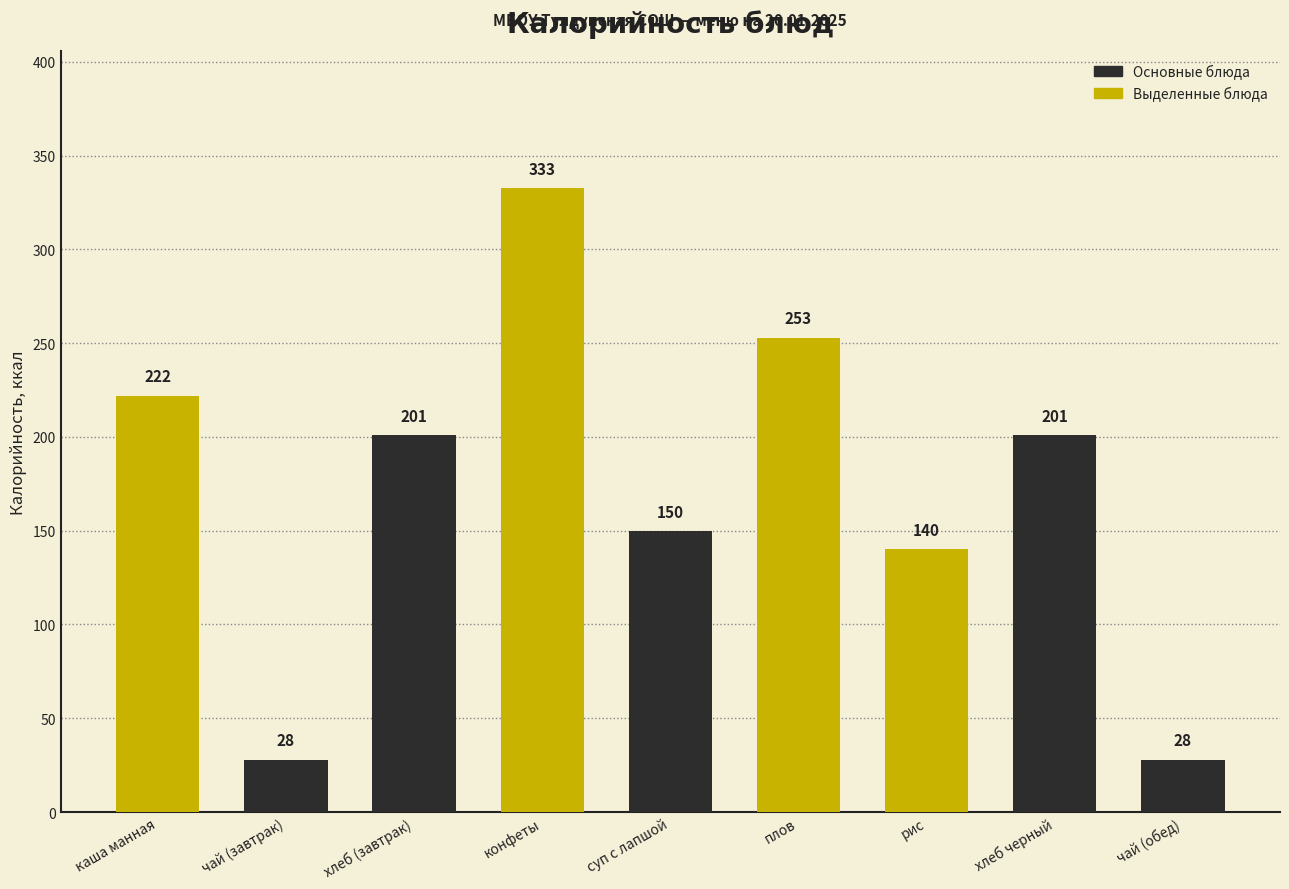

What is the difference between the maximum and second lowest values?

304.6